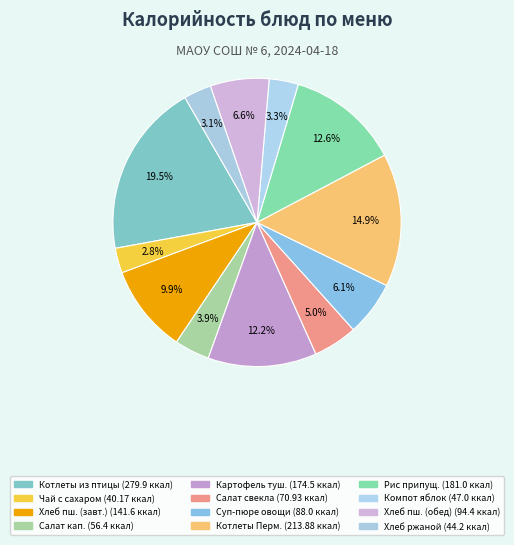

How many slices are in this pie chart?

12